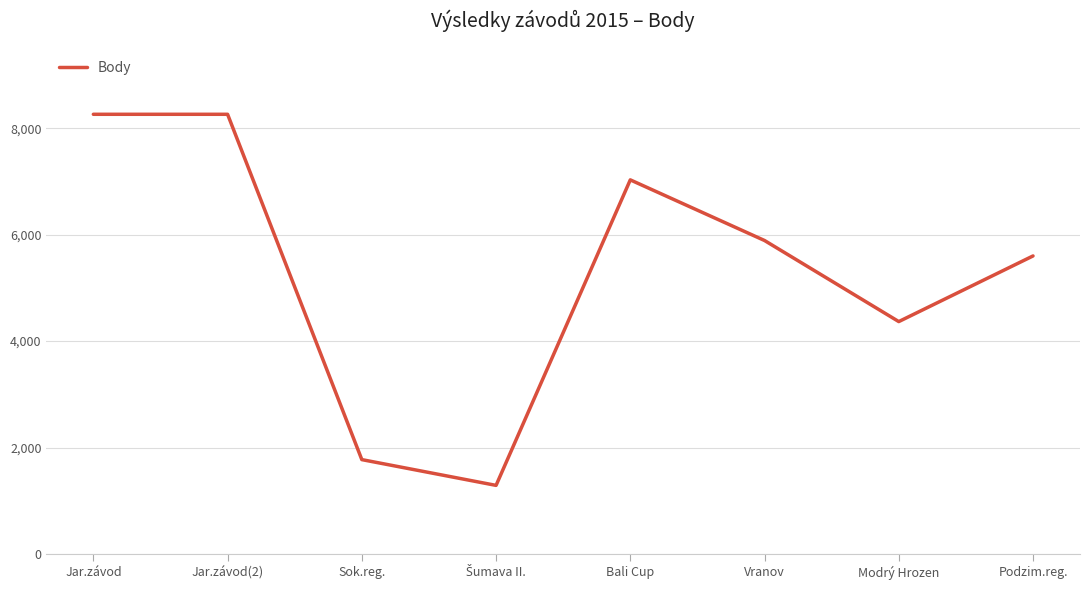

How many series are shown in this chart?

1